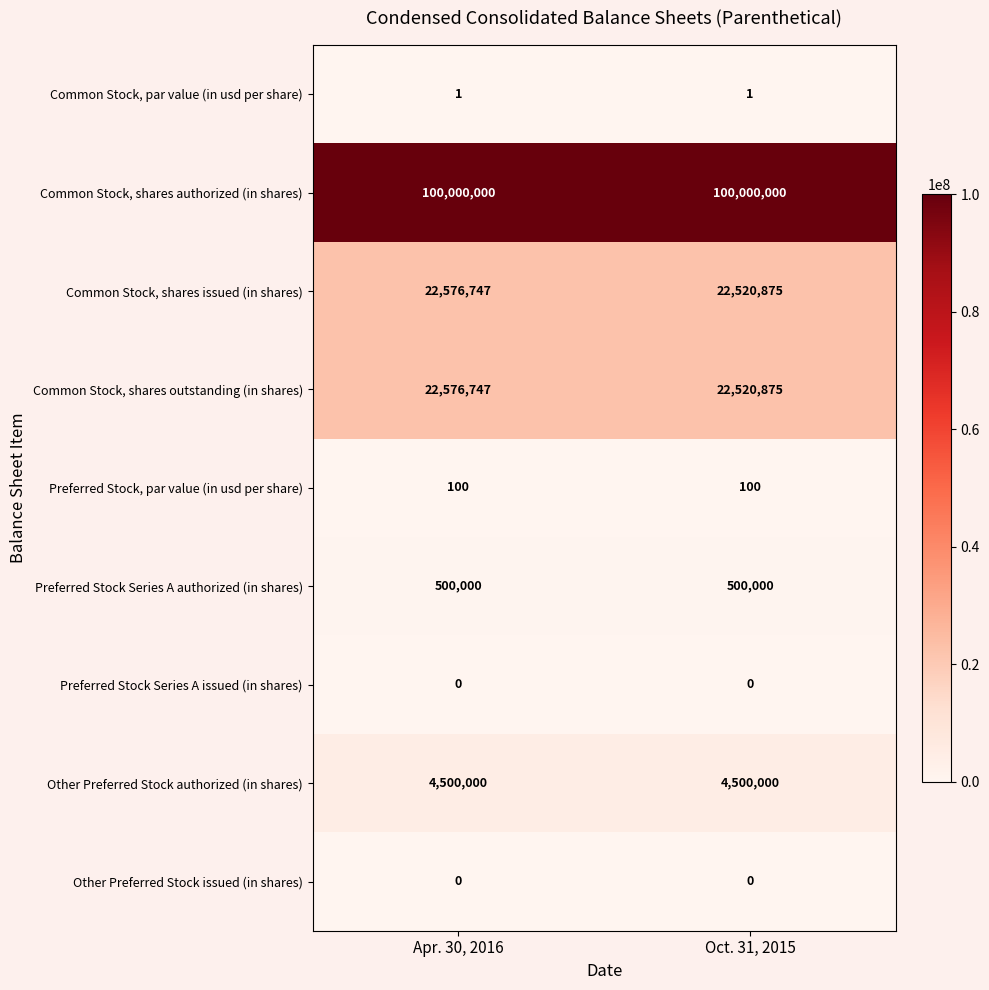

The Other Preferred Stock issued (in shares) series shows 0 at Apr. 30, 2016. True or false?

True